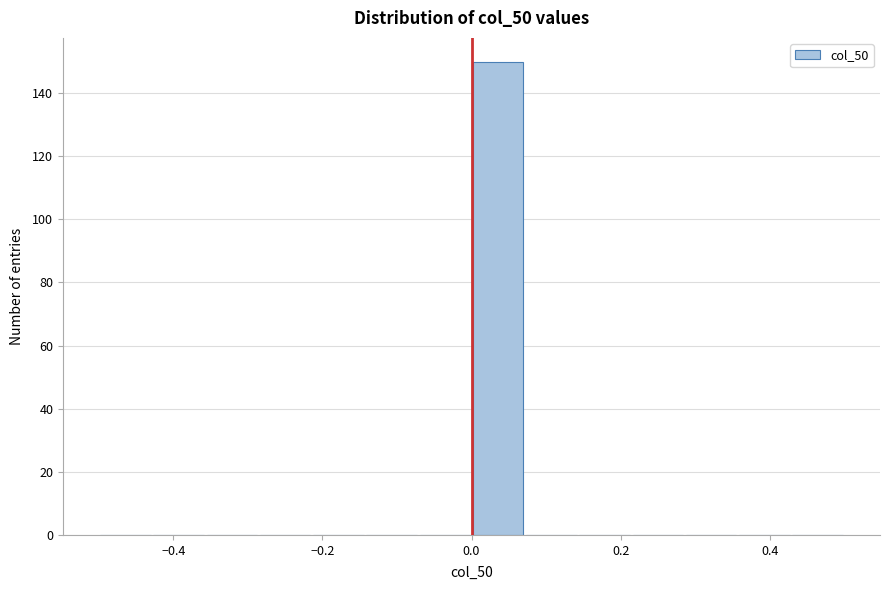

Read against the x-axis, roughly where is the centre of the tallest bar?

0.04